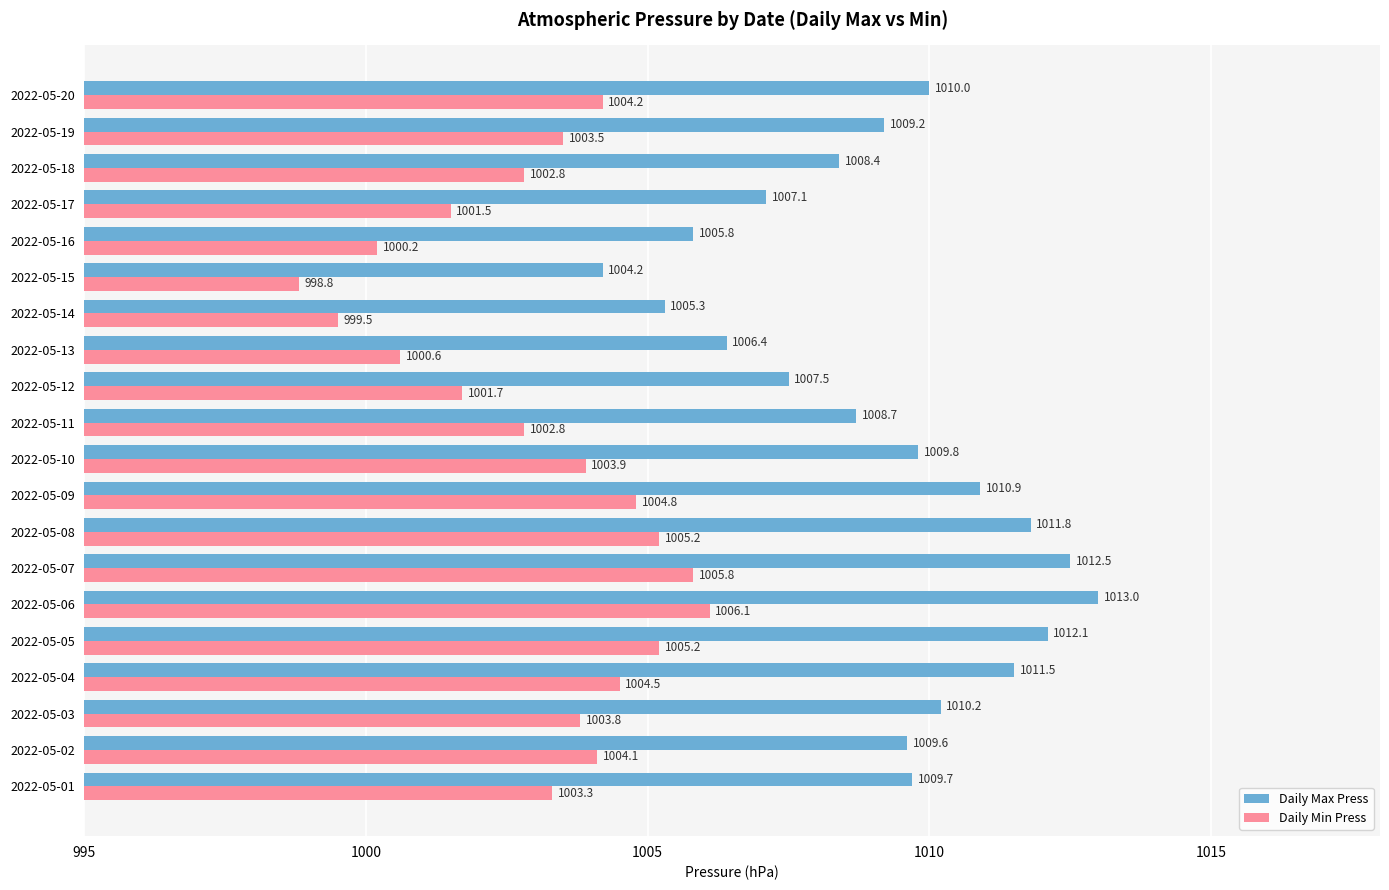

Which series has the largest range (max minus min)?

Daily Max Press